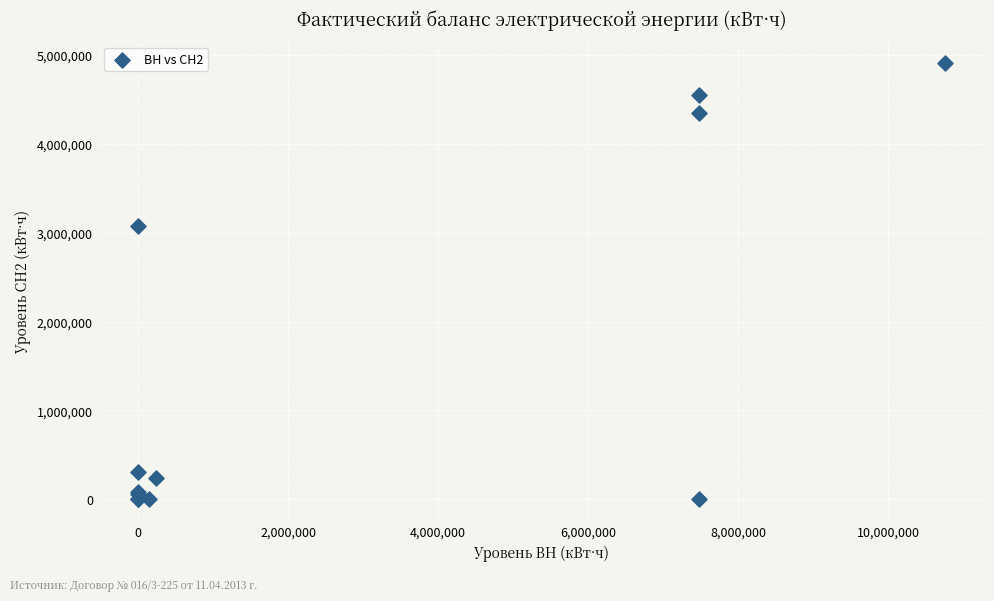

What Y value in the scatter plot is closest to 2450555?

3078147